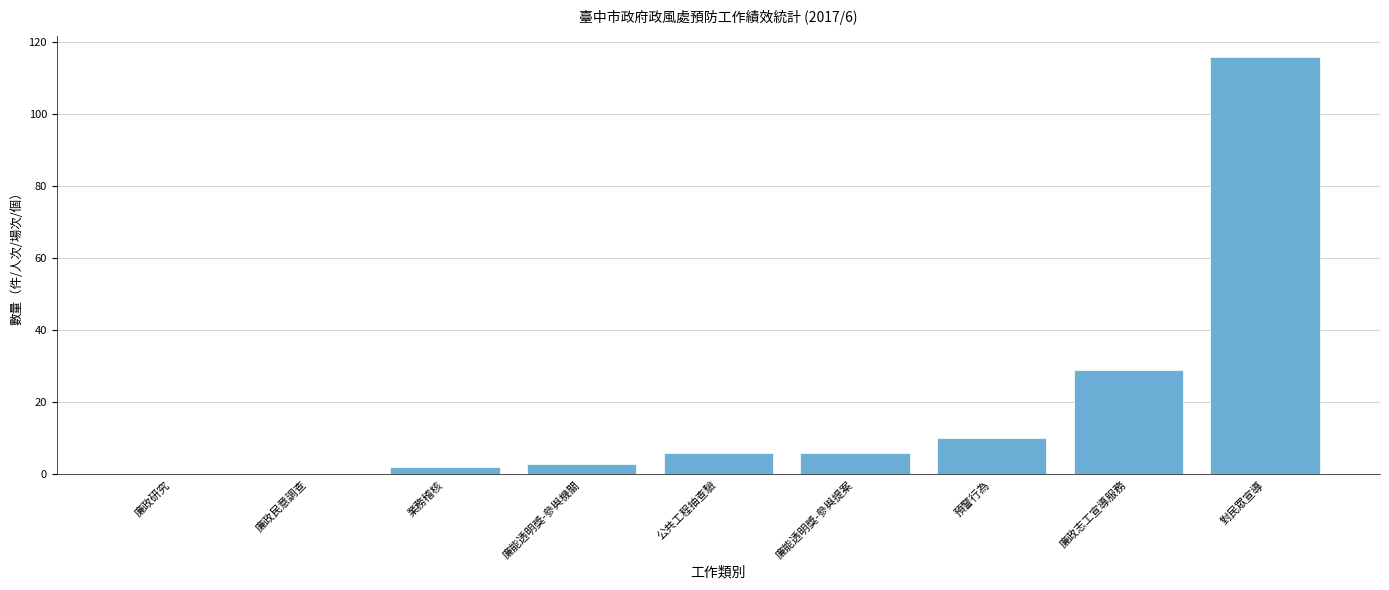

What is the change in value from 廉政研究 to 公共工程抽查驗?

+6